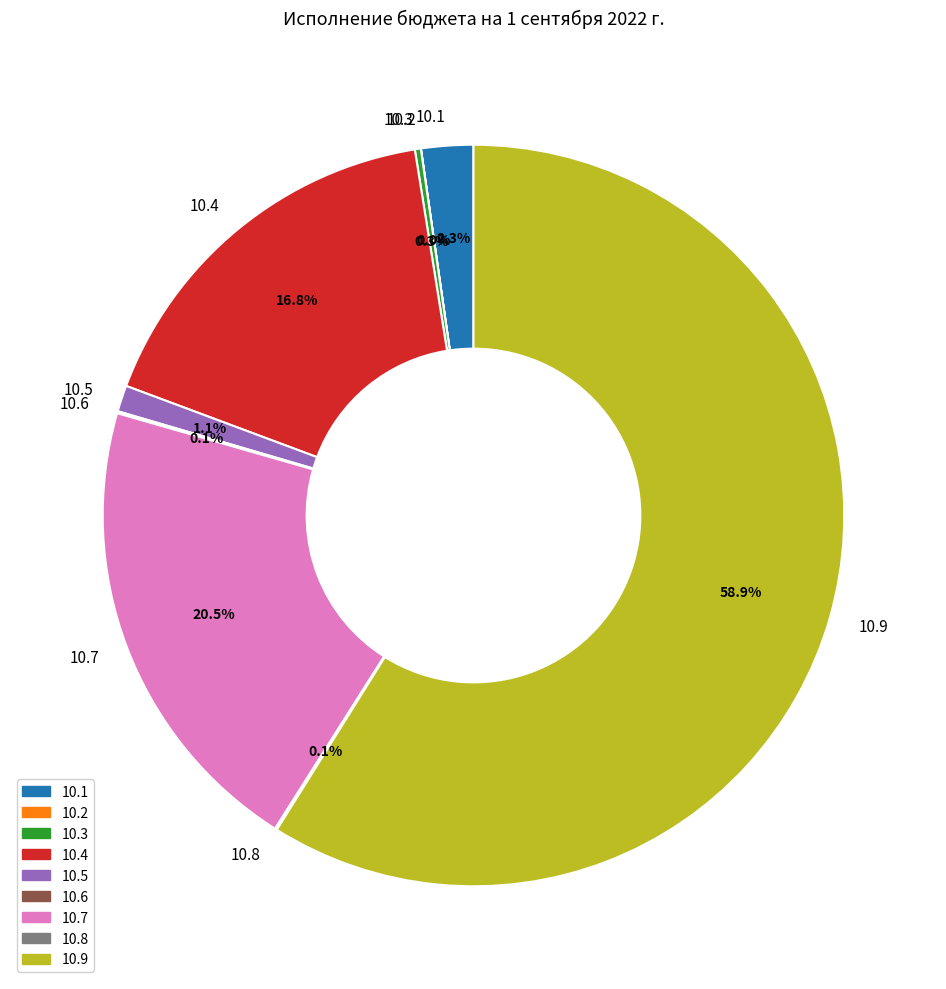

Is the sum of 10.4 and 10.9 greater than half?

Yes